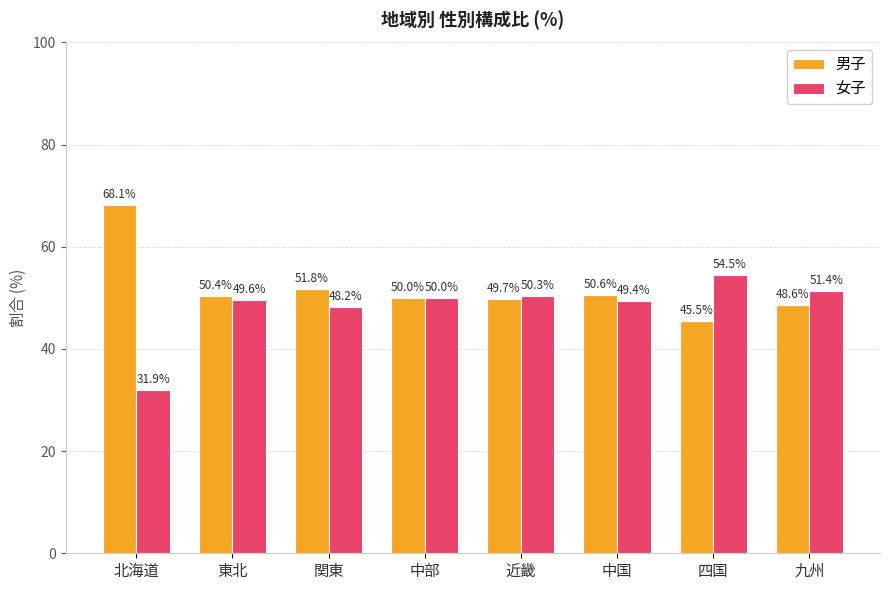

What is the spread (max minus min) of values at 九州?

2.8